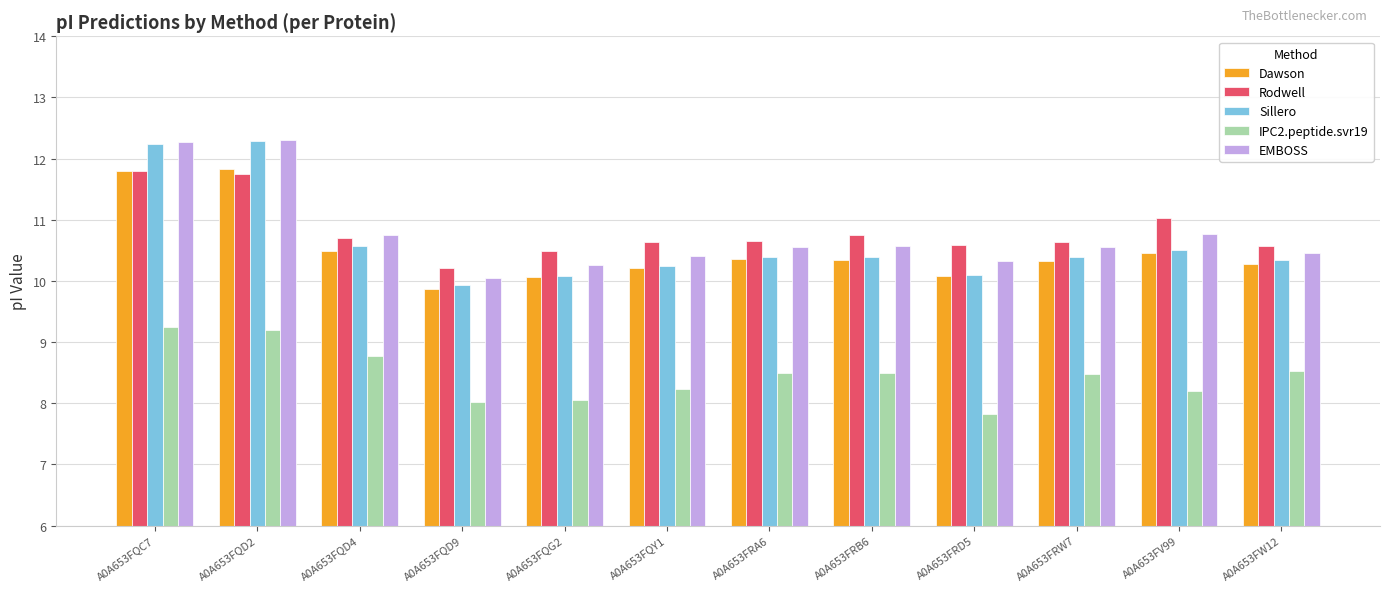

What is the difference between the maximum and minimum values in the Dawson series?

2.0